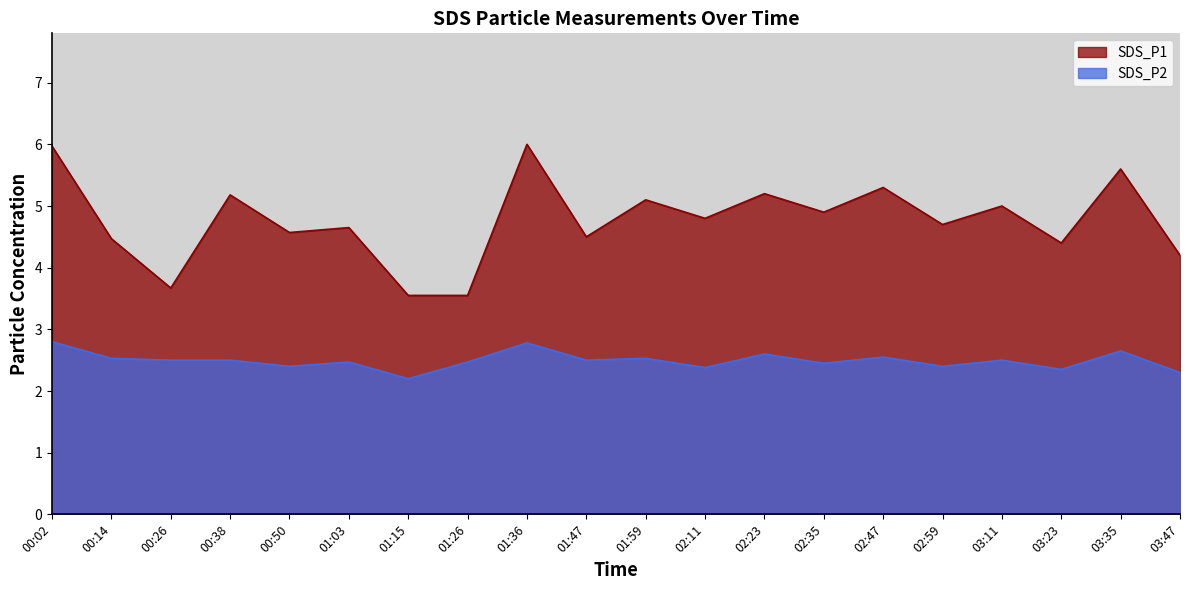

At which category is the sum across all series the highest?

01:36